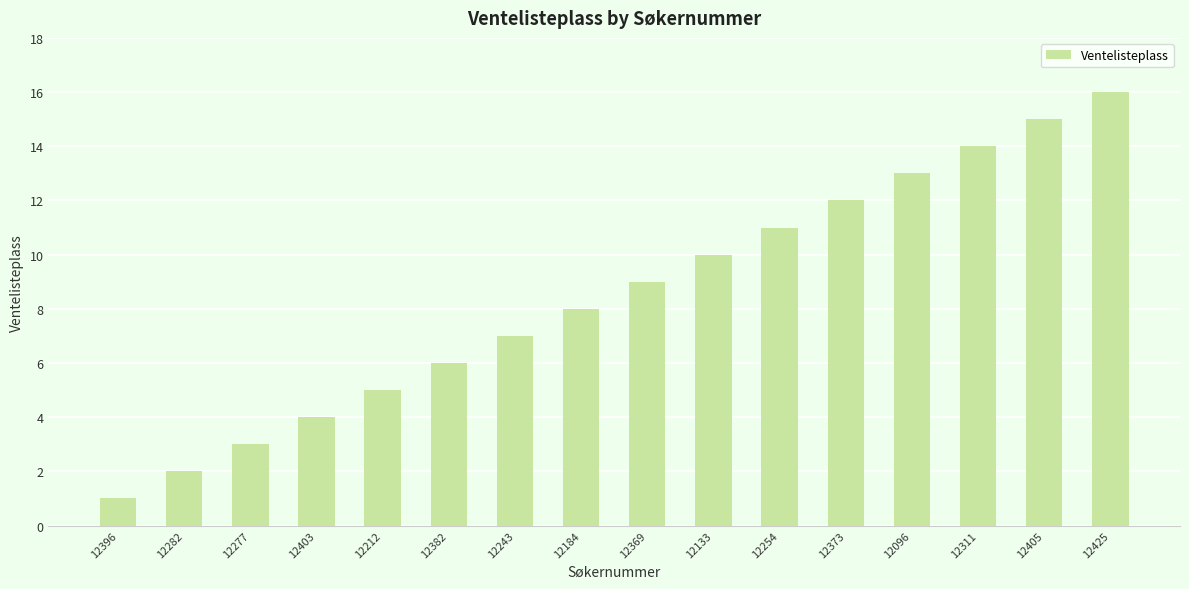

How many bars are there in total?

16